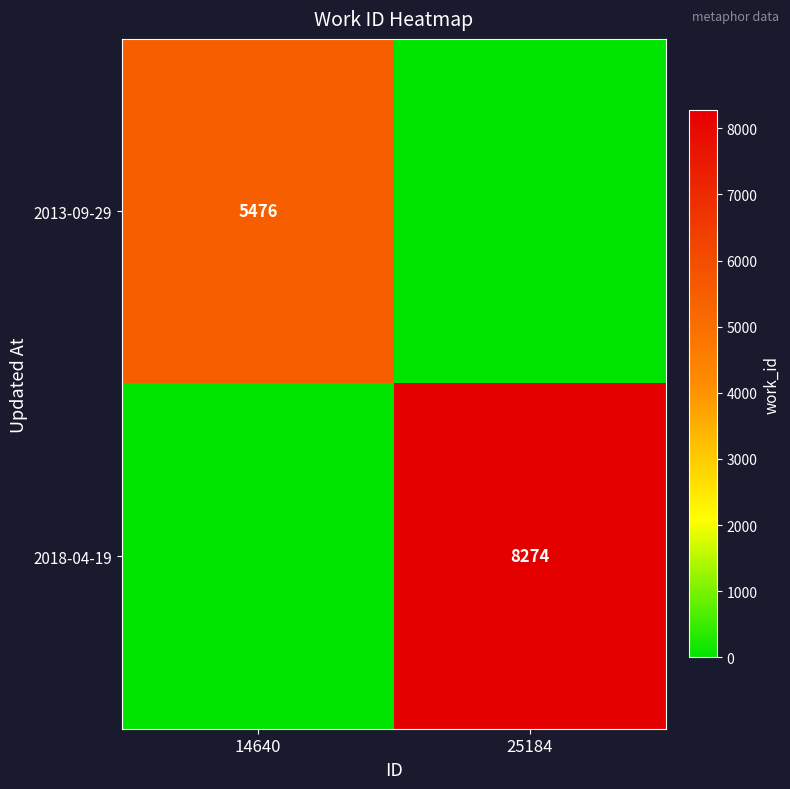

Is it true that 2013-09-29 equals 5476 at 14640?

True